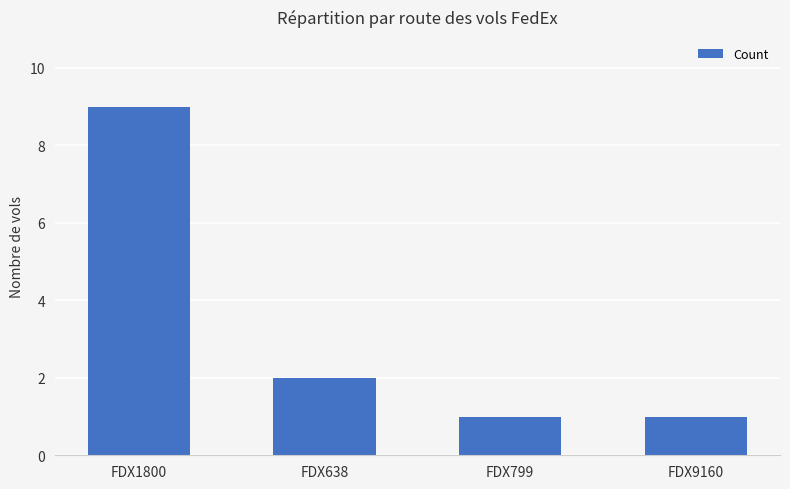

At which category does the chart reach its peak across all series?

FDX1800